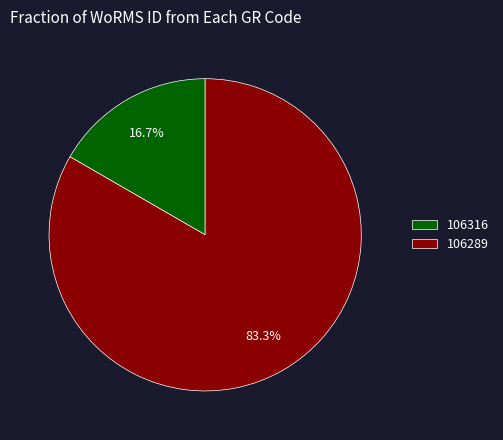

What percentage do 106289 and 106316 together represent?

100.0%